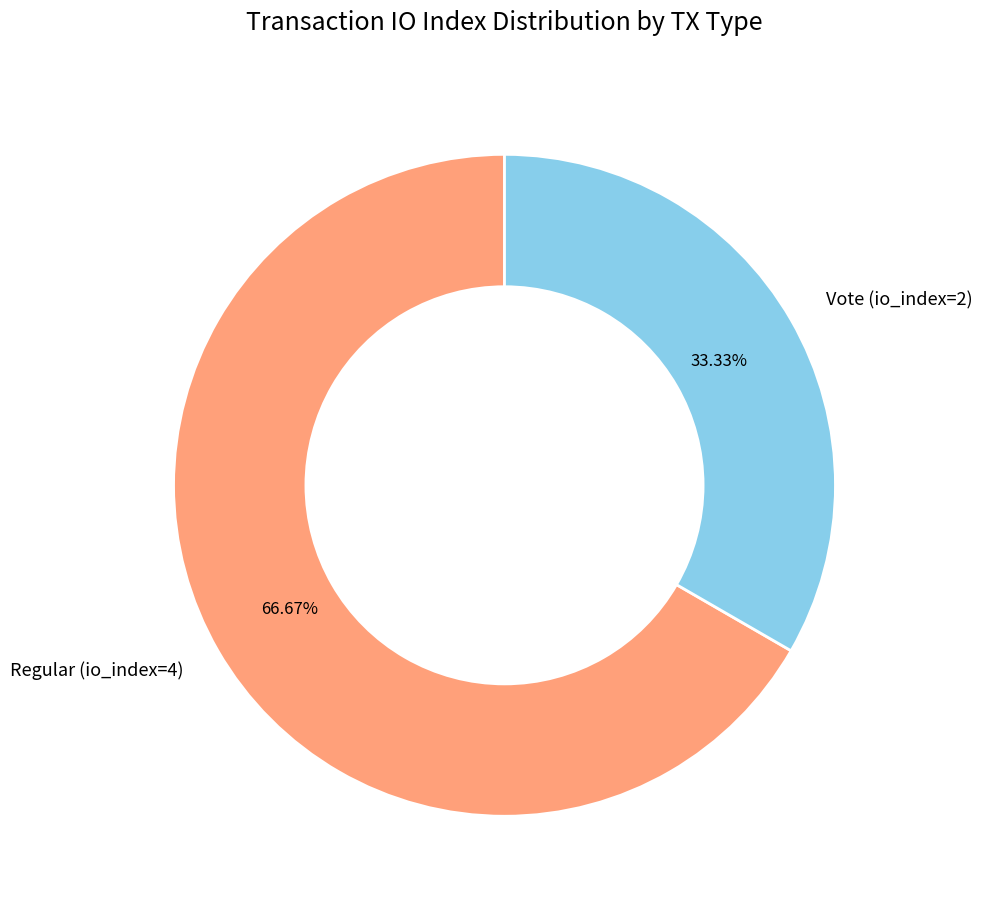

To the nearest percent, what portion does Vote (io_index=2) represent?

33%